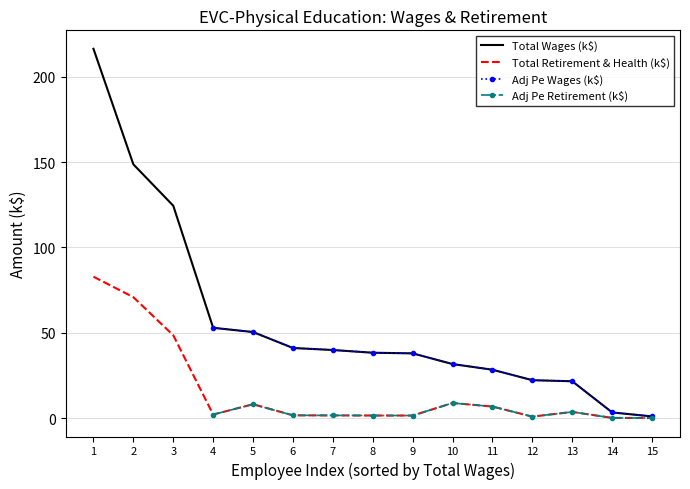

What is the maximum value for Total Retirement & Health (k$)?

82.9